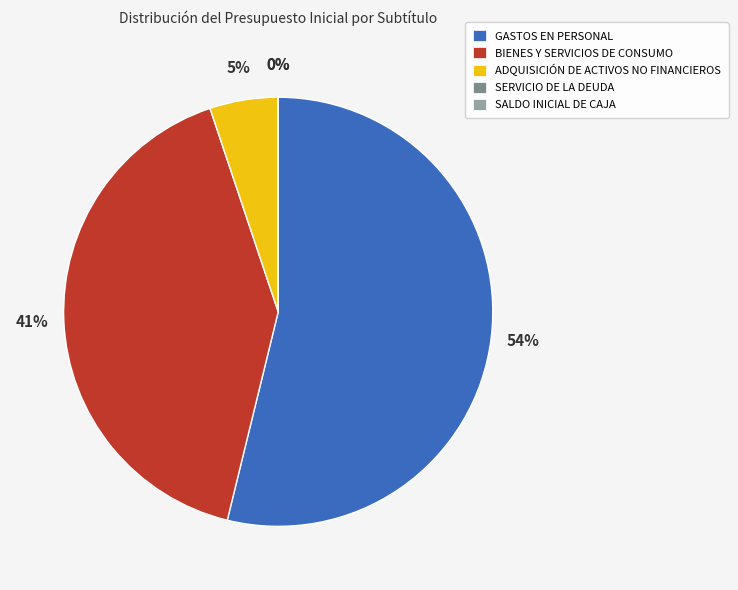

What is the largest slice in the pie chart?

GASTOS EN PERSONAL